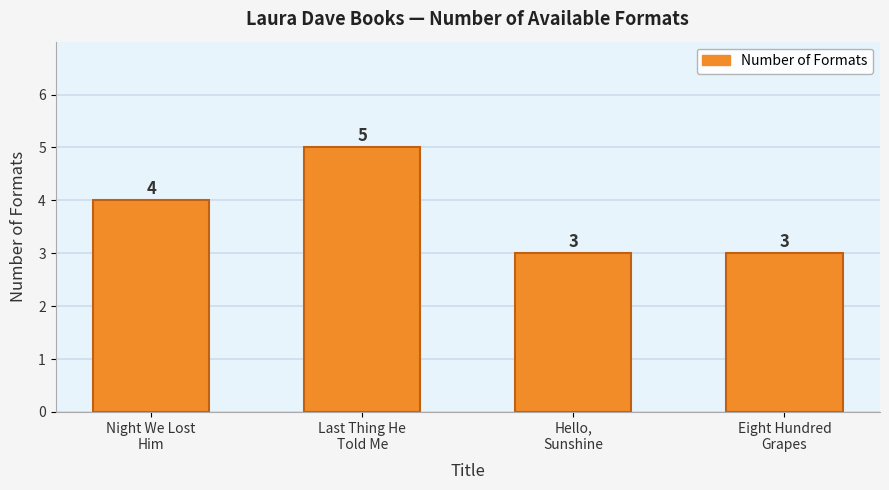

What is the difference between the values at Night We Lost
Him and Hello,
Sunshine?

1